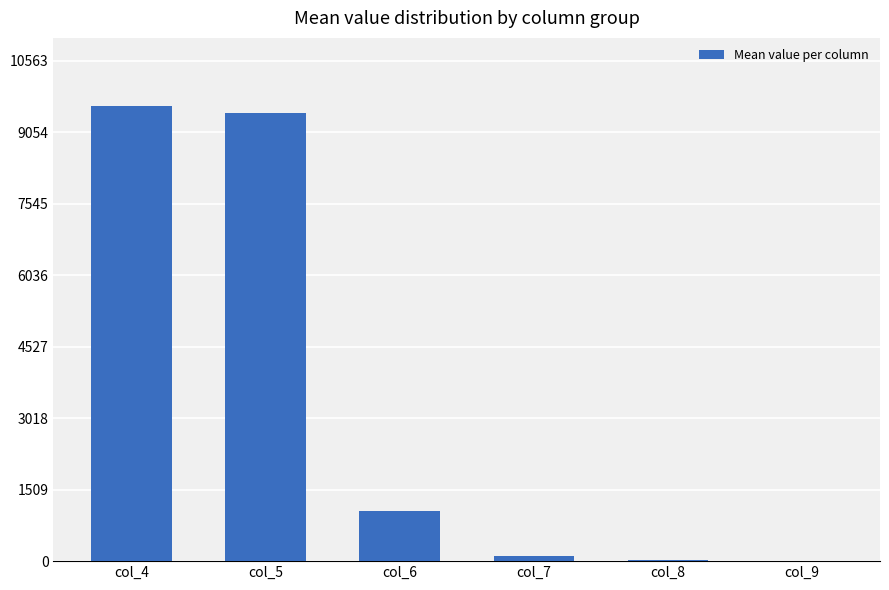

Count the number of data series in this chart.

1